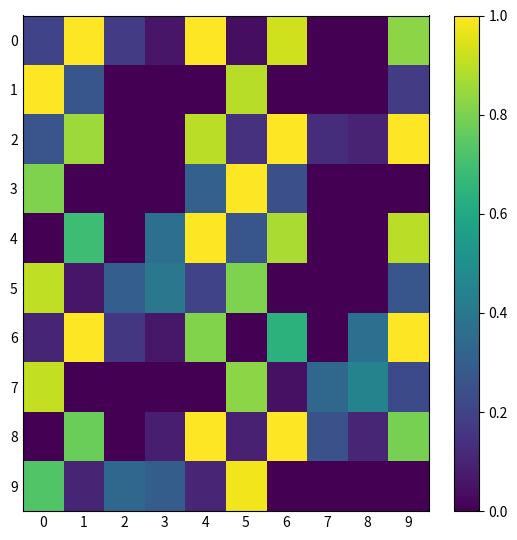

What is the difference between the highest and lowest values at 9?

1.0